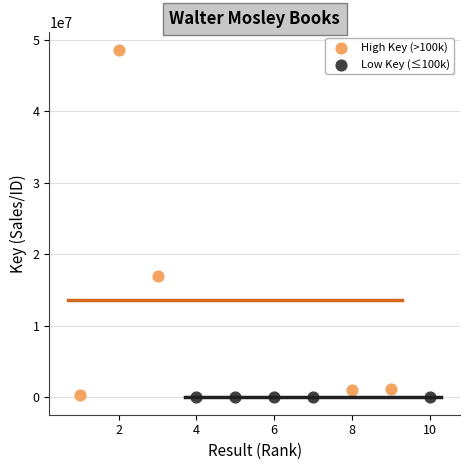

Which series has the widest spread of Y values?

High Key (>100k)